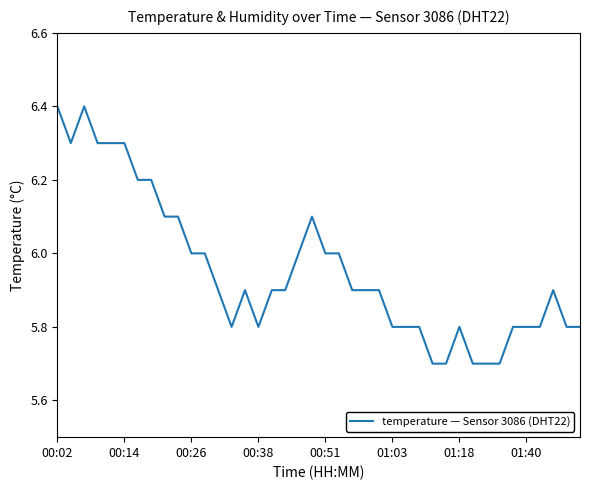

What is the minimum value shown in the chart?

5.7